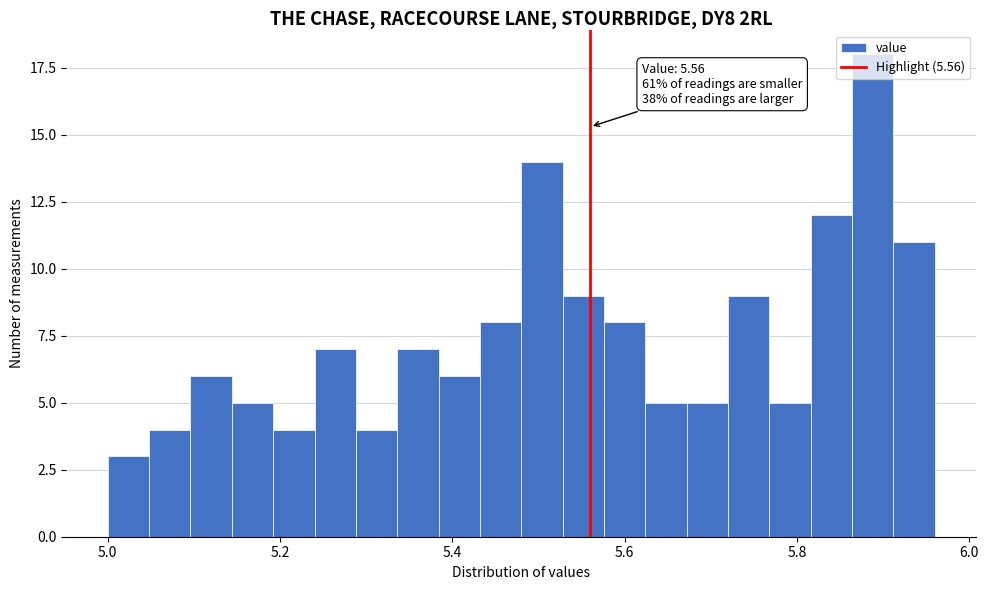

Around what value on the x-axis is the tallest bar? Give the approximate position of its centre, as read against the axis.

5.88